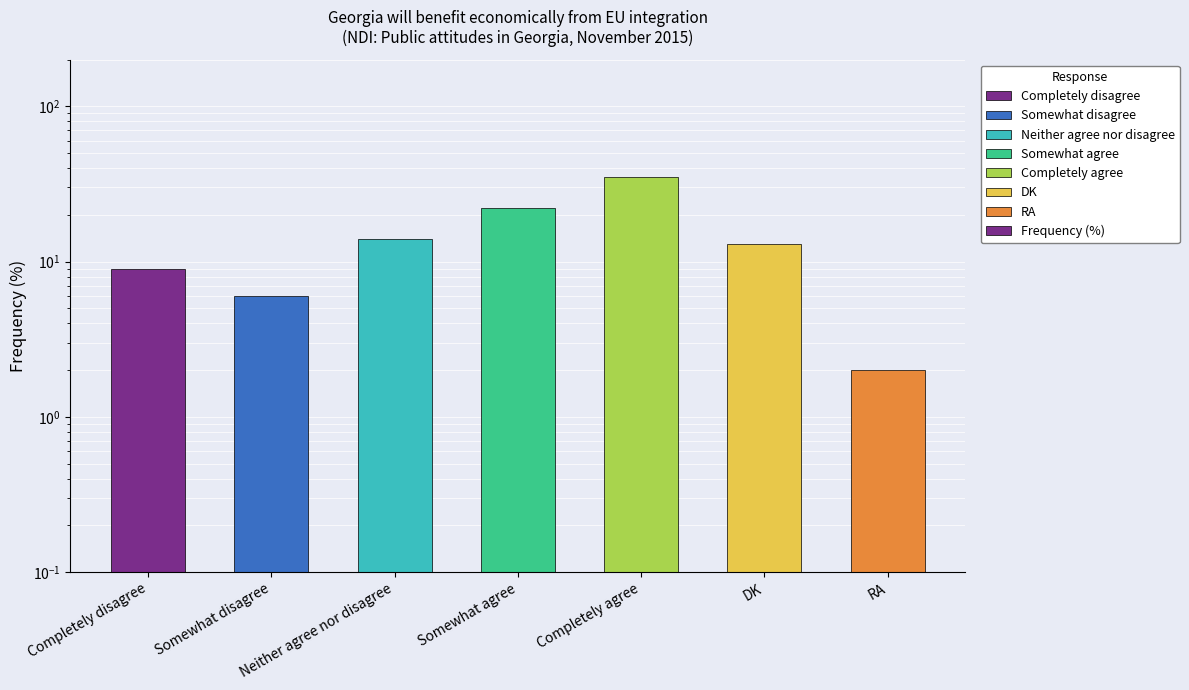

Which label corresponds to the largest value in the chart?

Completely agree